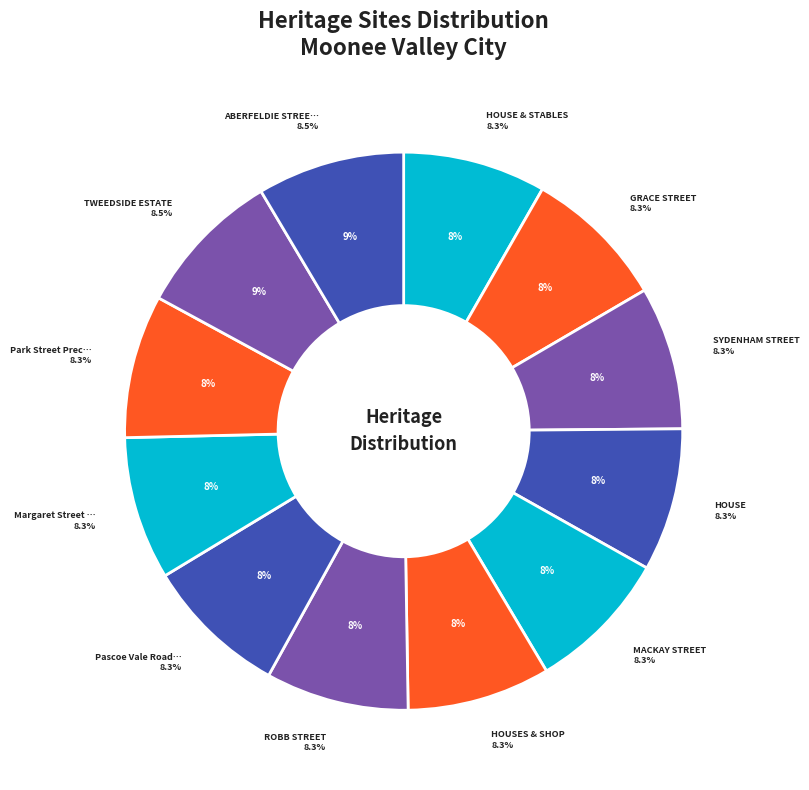

What is the ratio of the value at MACKAY STREET to the value at HOUSE & STABLES?

1.0